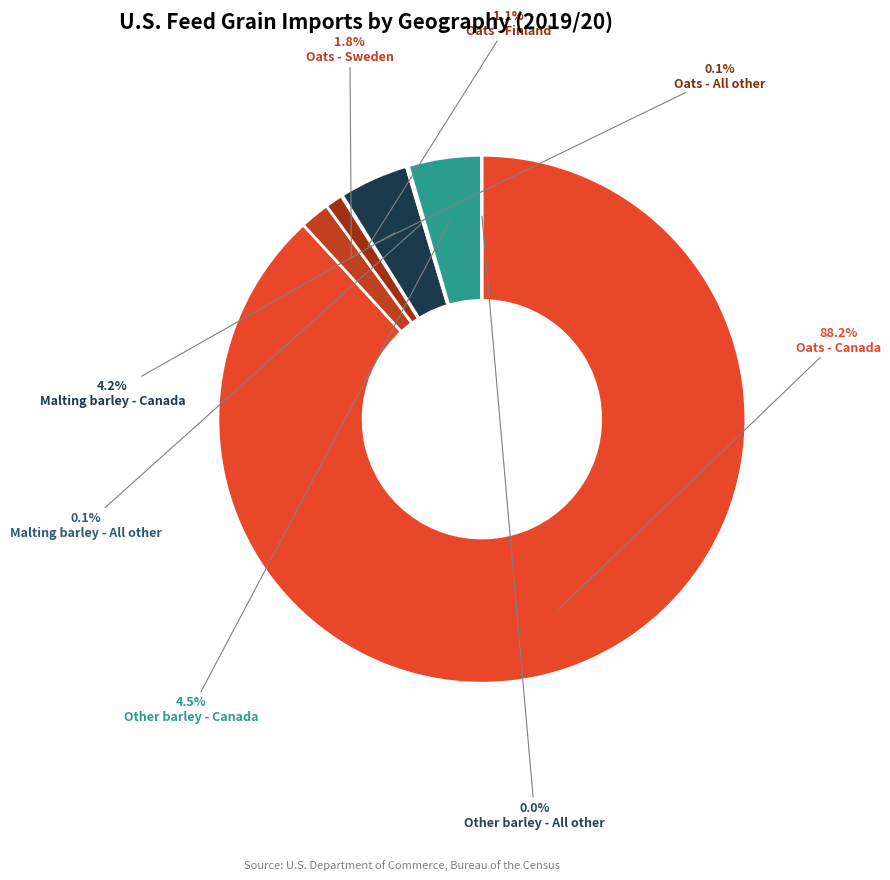

Which category has the smallest portion of the pie?

Other barley - All other